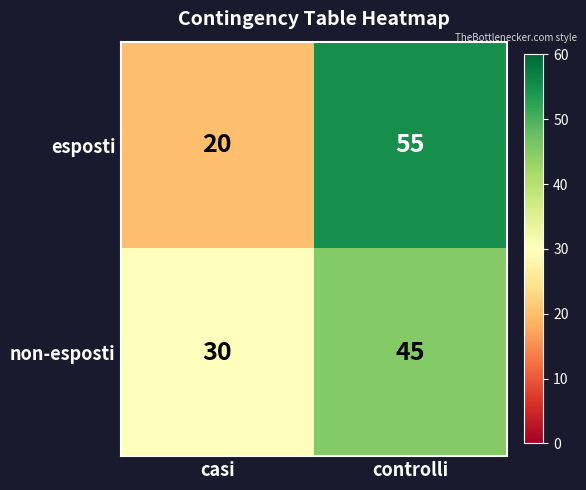

List the series in order of their peak value, lowest first.

non-esposti, esposti